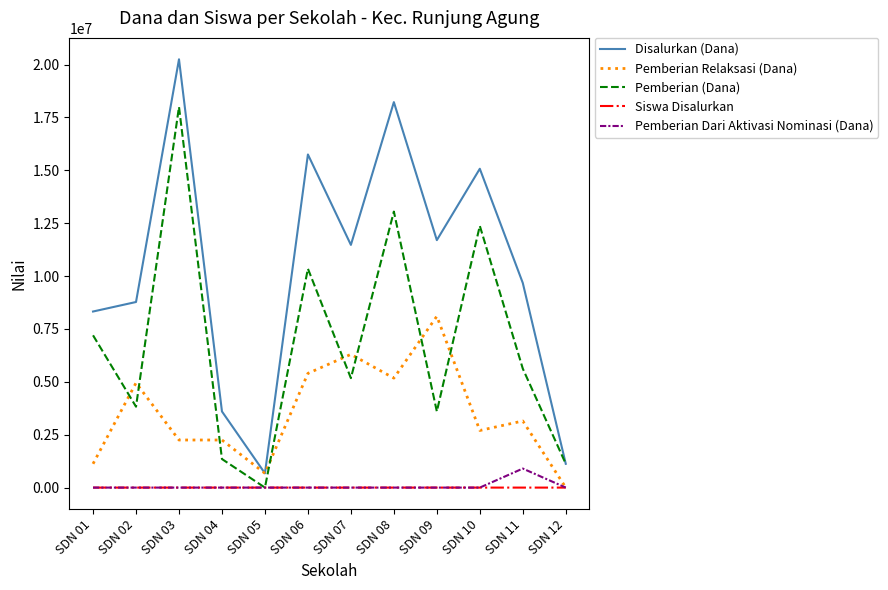

How many categories are shown in the chart?

12